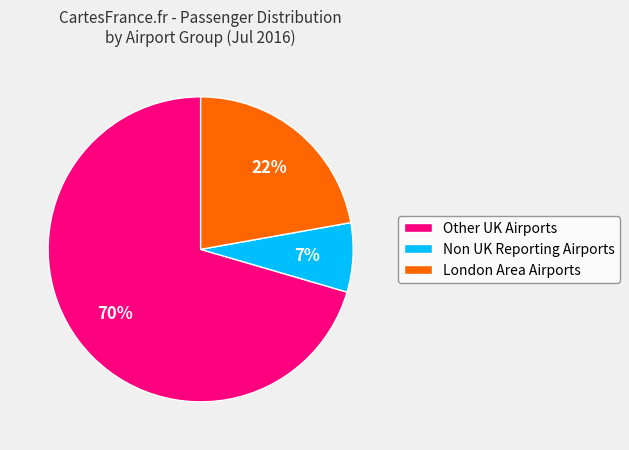

Is it true that Other UK Airports is 70% of the pie?

True